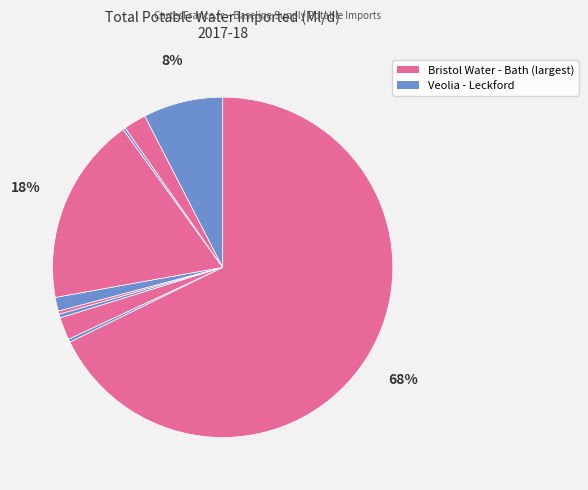

To the nearest percent, what is the average slice percentage?

10%